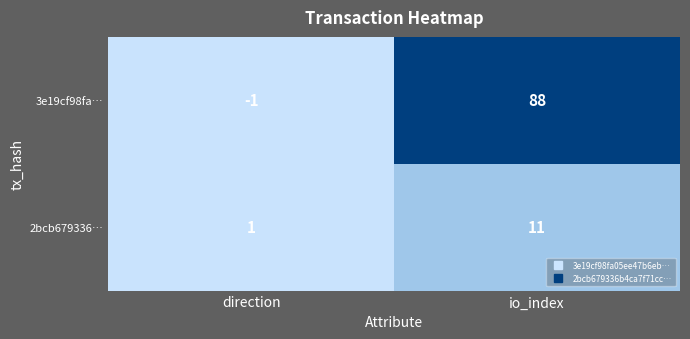

What value does the 3e19cf98fa… series have at io_index, to the nearest 5?

90